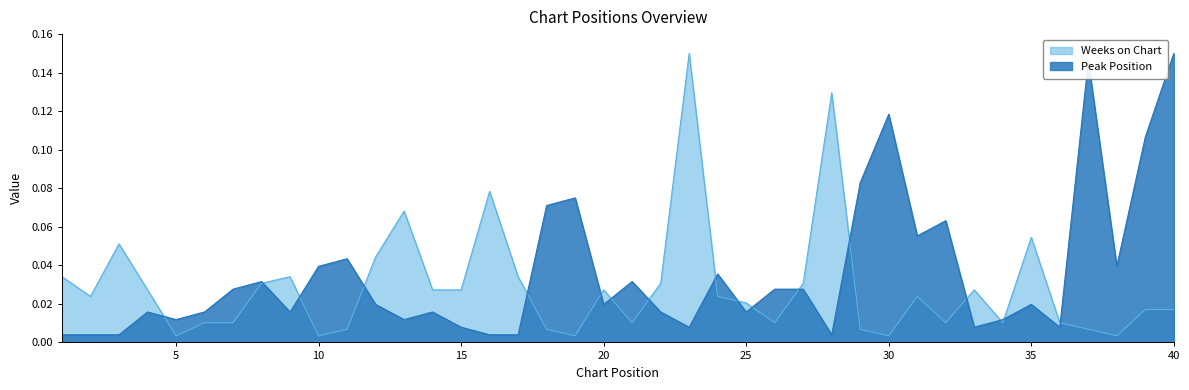

How many distinct data groups are displayed?

2